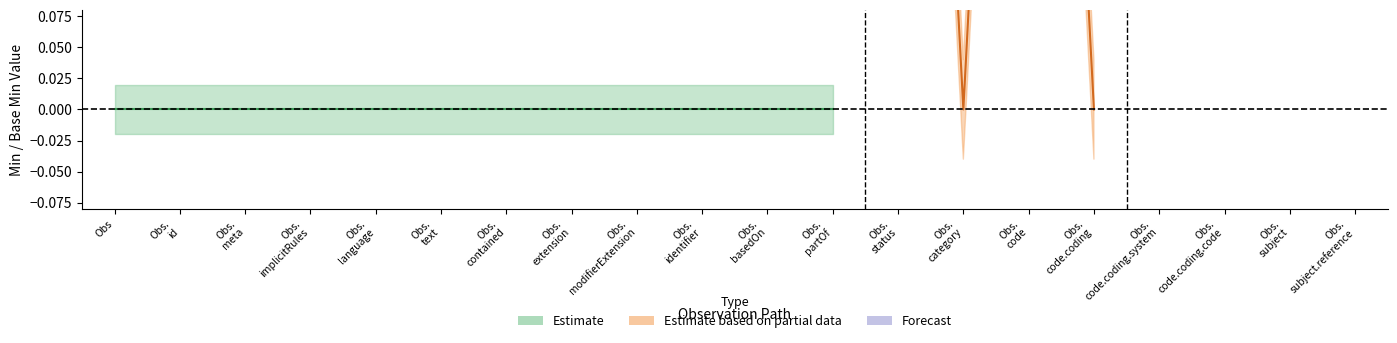

Is the value of Estimate based on partial data at Observation.subject.reference greater than the value of Estimate at Observation.category?

Yes